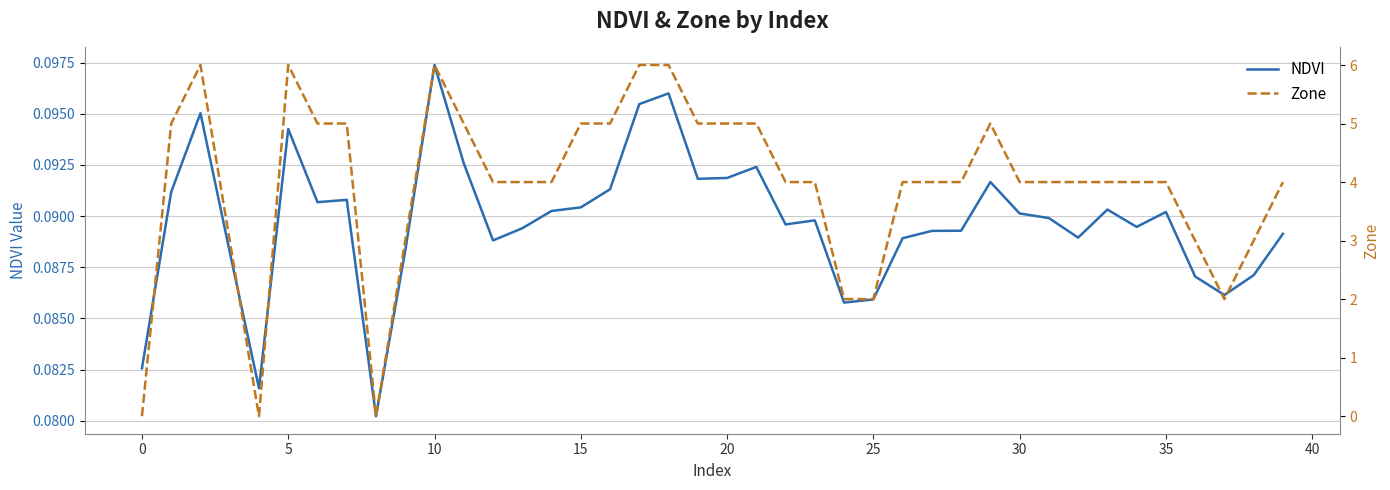

Reading right to left, transcribe all the data shown in this chart.

NDVI: 0.1	0.1	0.1	0.1	0.1	0.1	0.1	0.1	0.1	0.1	0.1	0.1	0.1	0.1	0.1	0.1	0.1	0.1	0.1	0.1	0.1	0.1	0.1	0.1	0.1	0.1	0.1	0.1	0.1	0.1	0.1	0.1	0.1	0.1	0.1	0.1	0.1	0.1	0.1	0.1
Zone: 4.0	3.0	2.0	3.0	4.0	4.0	4.0	4.0	4.0	4.0	5.0	4.0	4.0	4.0	2.0	2.0	4.0	4.0	5.0	5.0	5.0	6.0	6.0	5.0	5.0	4.0	4.0	4.0	5.0	6.0	3.0	0.0	5.0	5.0	6.0	0.0	3.0	6.0	5.0	0.0